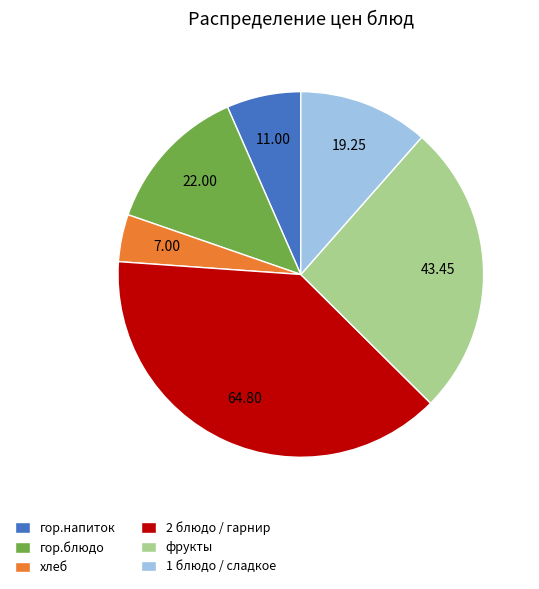

Rank the categories by value from highest to lowest.

2 блюдо / гарнир, фрукты, гор.блюдо, 1 блюдо / сладкое, гор.напиток, хлеб